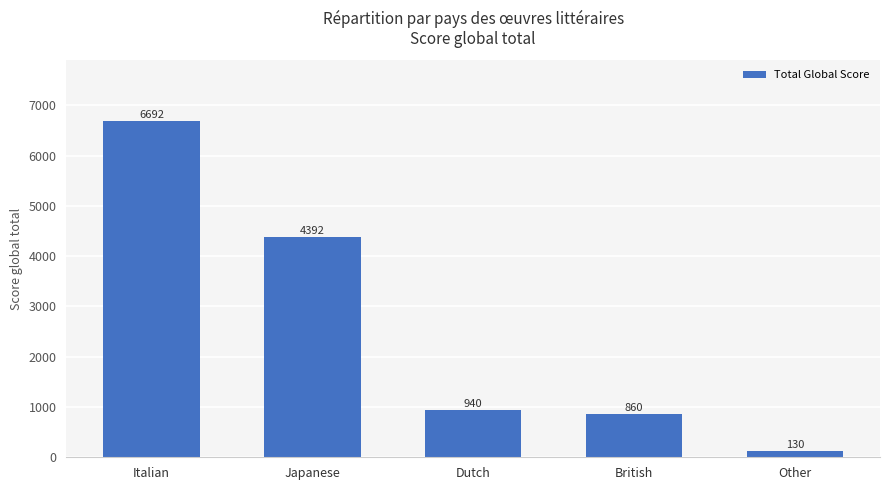

Which category has the highest value across all series?

Italian